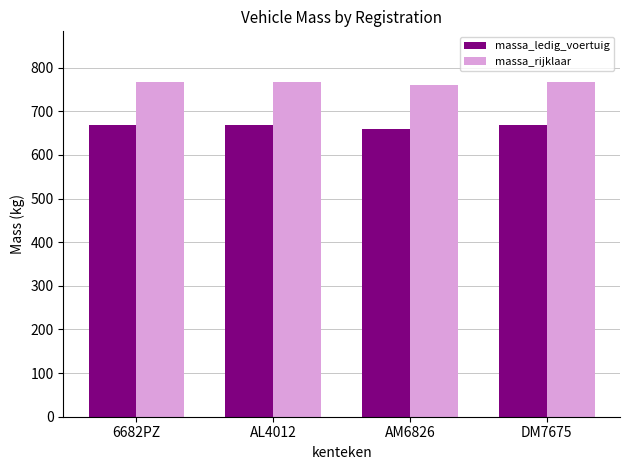

What is the difference between the maximum and minimum values in the massa_ledig_voertuig series?

8